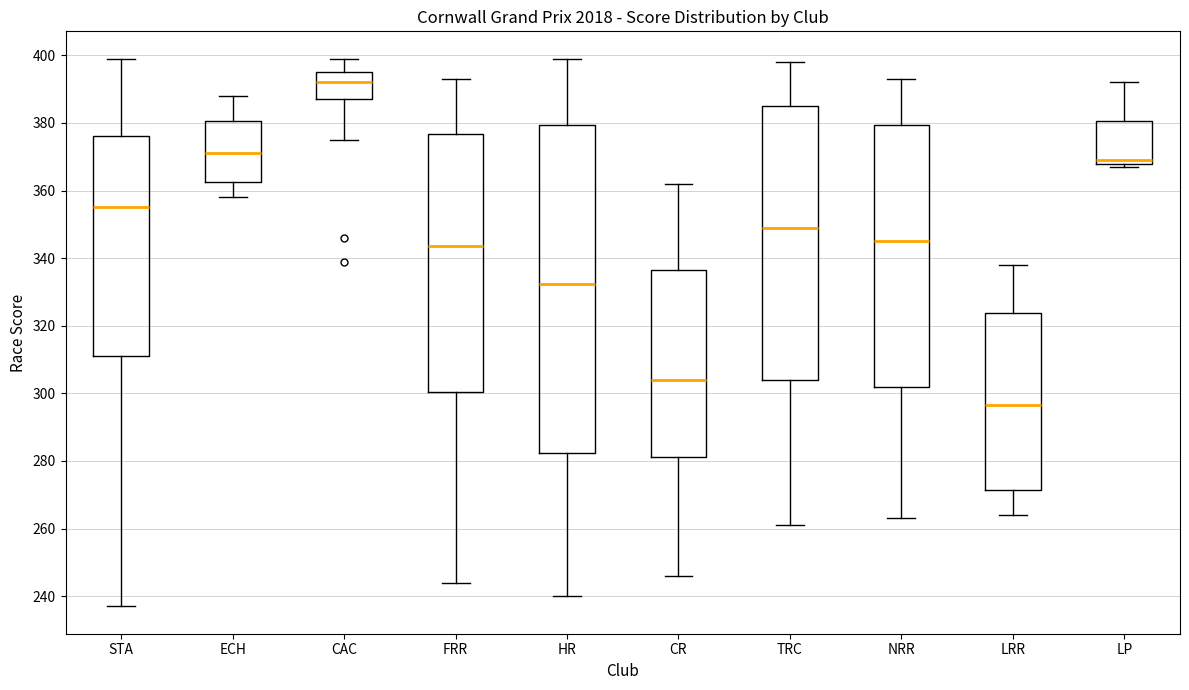

Where does the median line of the box for LP sit on the y-axis? The values are not printed on the chart, so give them approximately, as read against the axis.

370